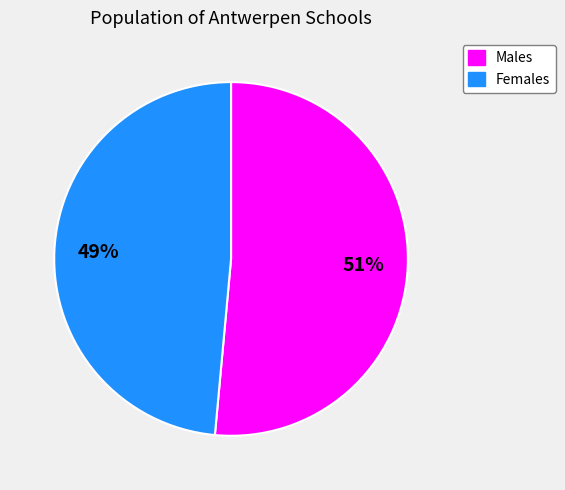

Is there a majority slice in this chart?

Yes